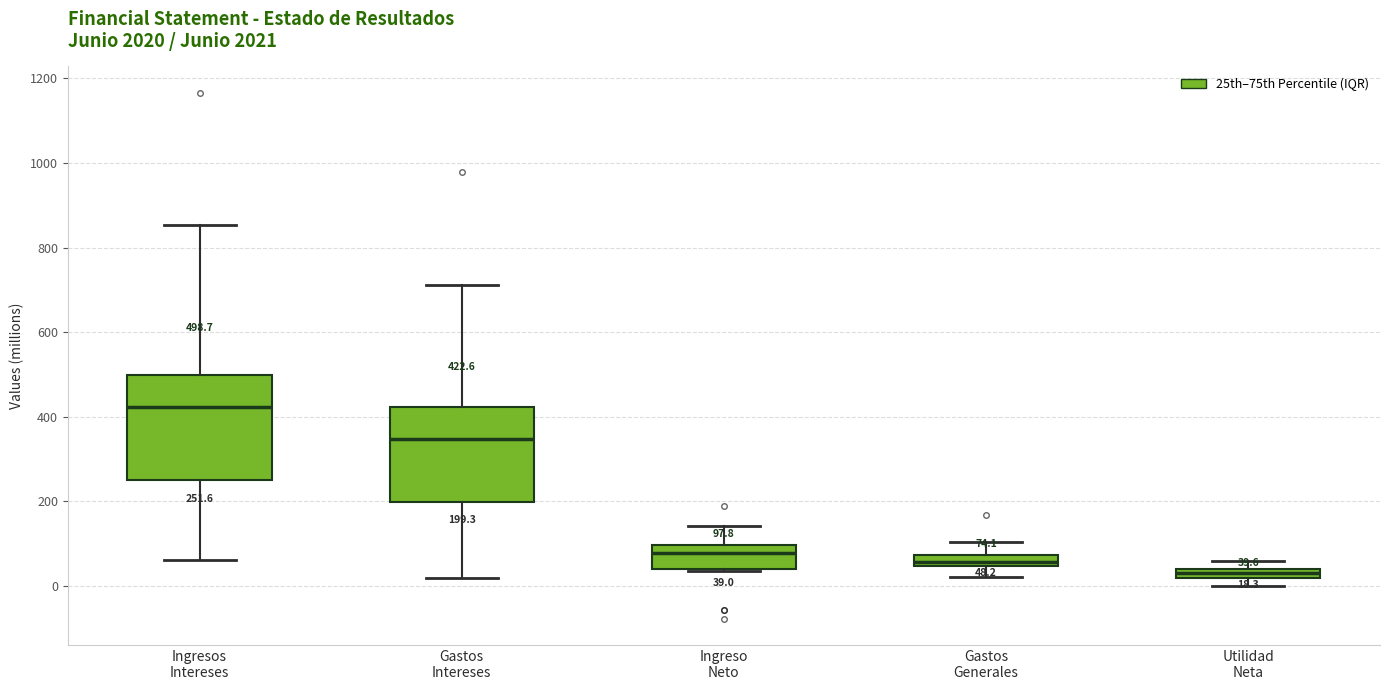

Which box has the lowest median line?

Utilidad Neta